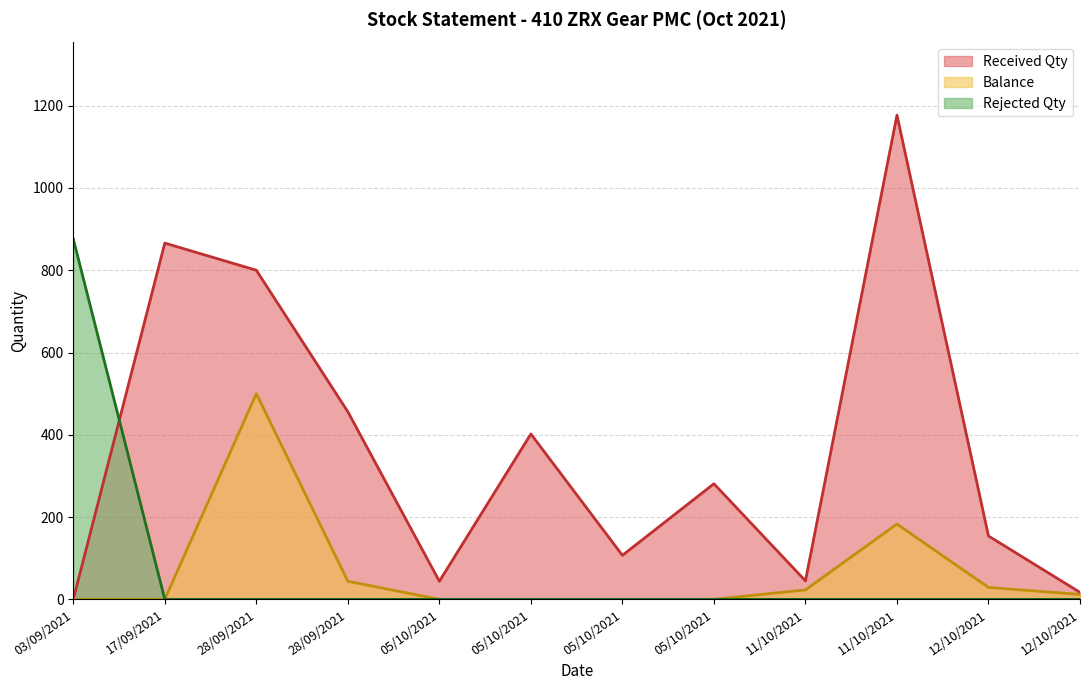

List the labels in order of Balance value, largest first.

28/09/2021, 11/10/2021, 28/09/2021, 12/10/2021, 11/10/2021, 12/10/2021, 03/09/2021, 17/09/2021, 05/10/2021, 05/10/2021, 05/10/2021, 05/10/2021